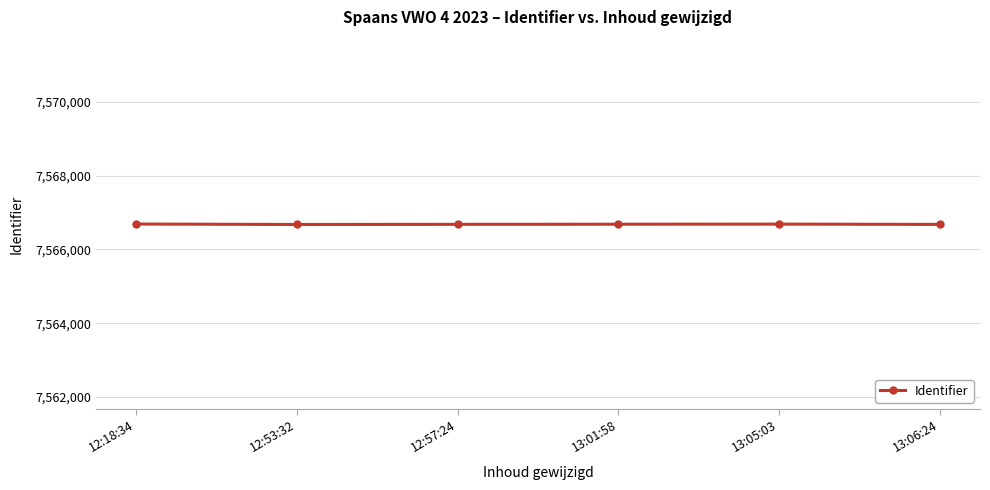

What is the ratio of the value at 13:01:58 to the value at 12:57:24?

1.0